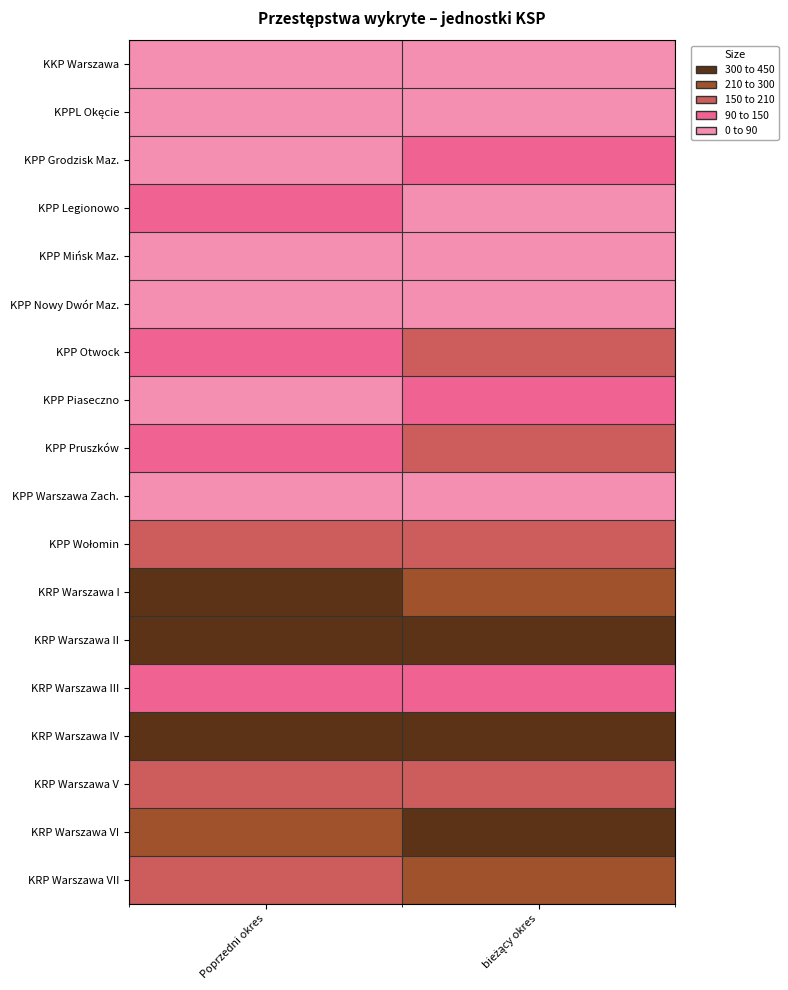

What is the total value across all series at bieżący okres?

3046